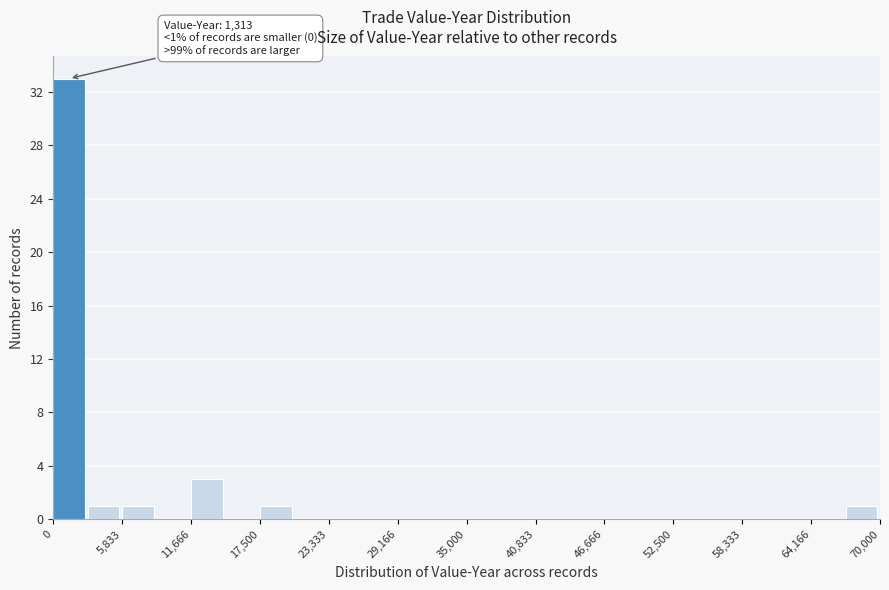

Around what value on the x-axis is the tallest bar? Give the approximate position of its centre, as read against the axis.

1000